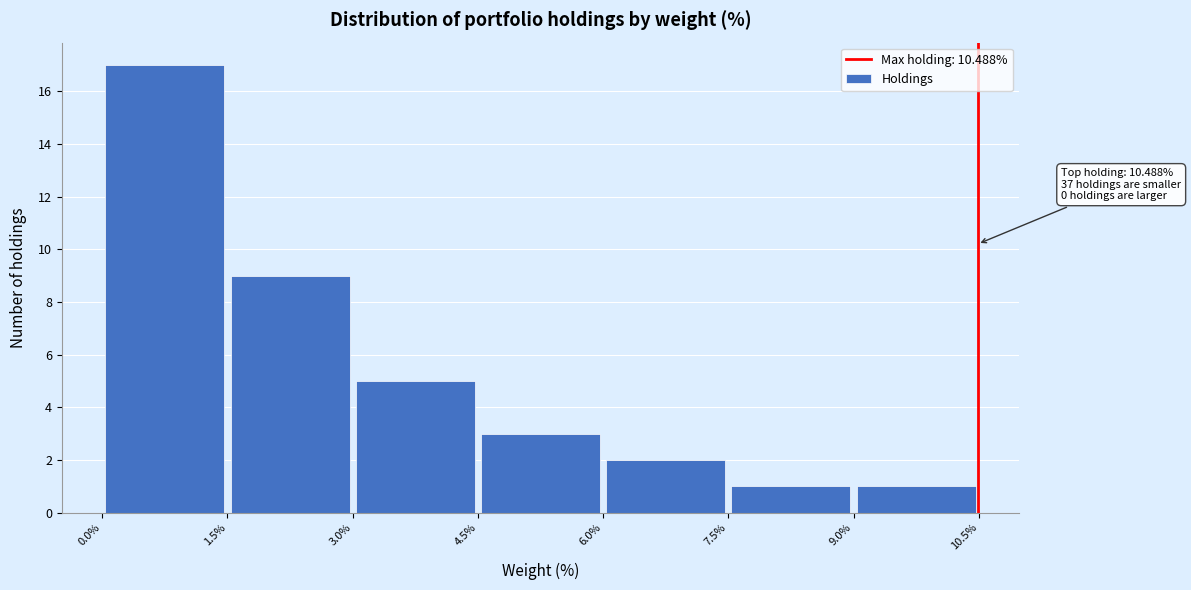

Over which range of the x-axis is the bar tallest?

0.0% to 1.5%